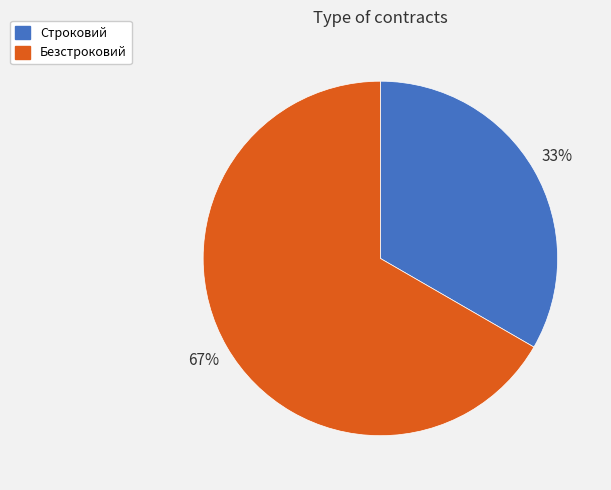

Is it true that Строковий is 22% of the pie?

False